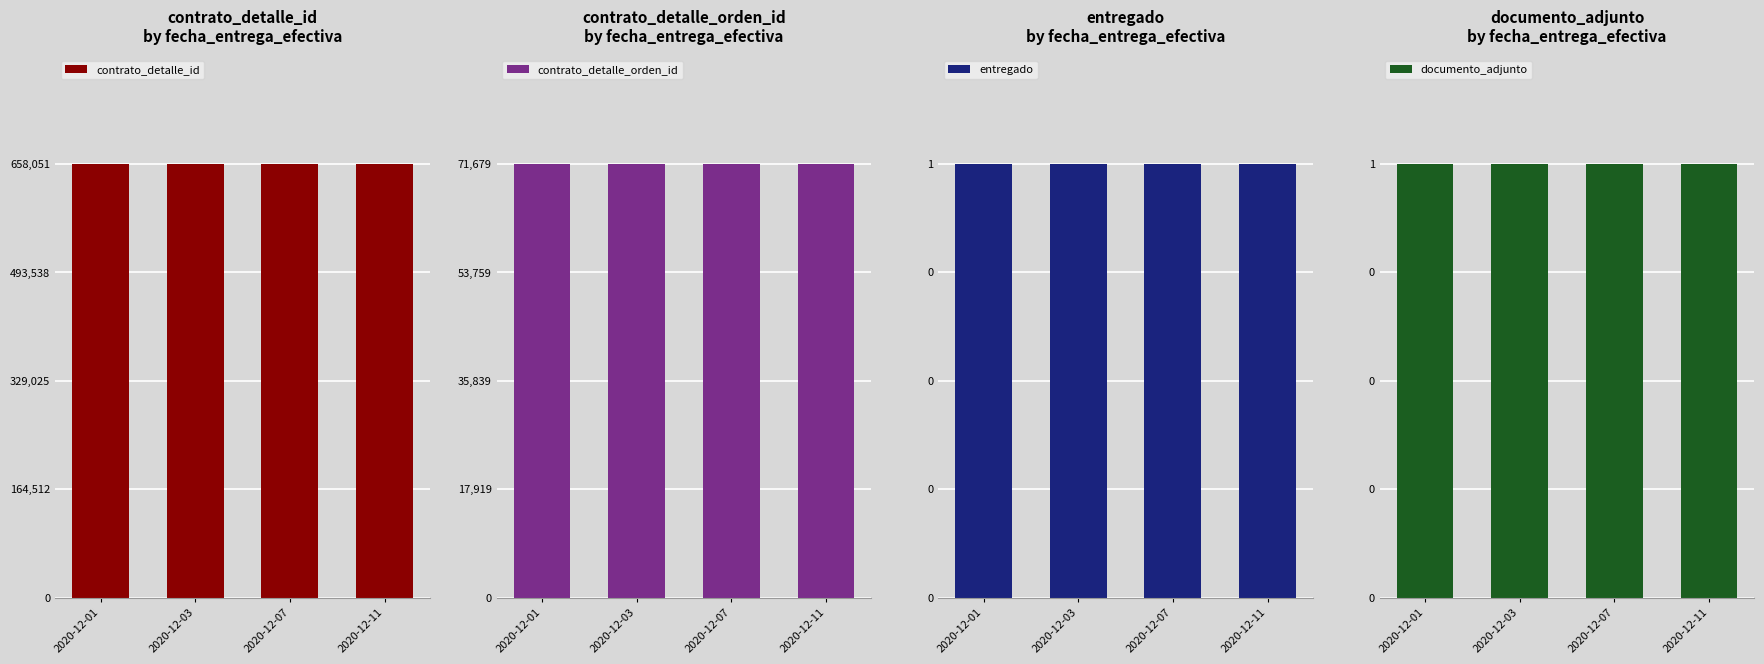

At how many categories does at least one series exceed 198753?

4